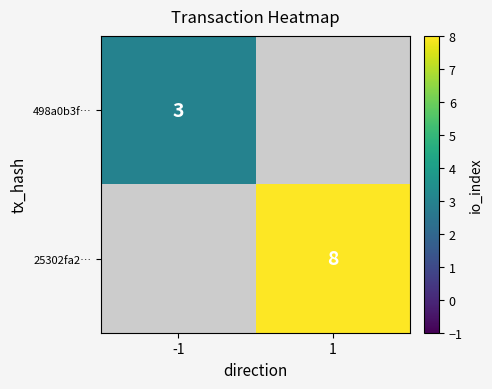

True or false: 498a0b3f… has a value of 1 at -1.

False